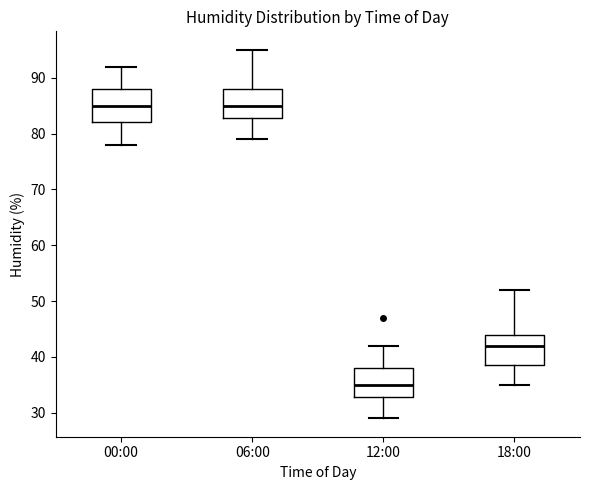

Where does the median line of the box for 12:00 sit on the y-axis? The values are not printed on the chart, so give them approximately, as read against the axis.

35